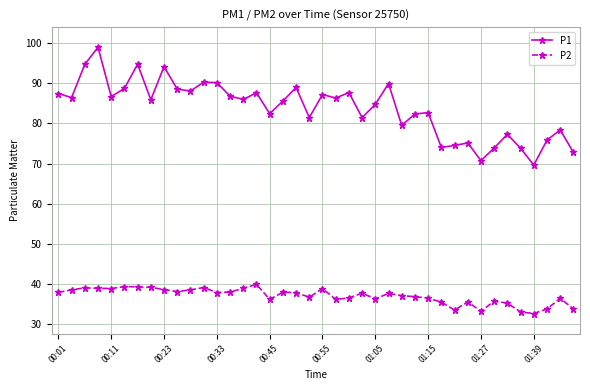

List the series in order of their overall mean, highest first.

P1, P2